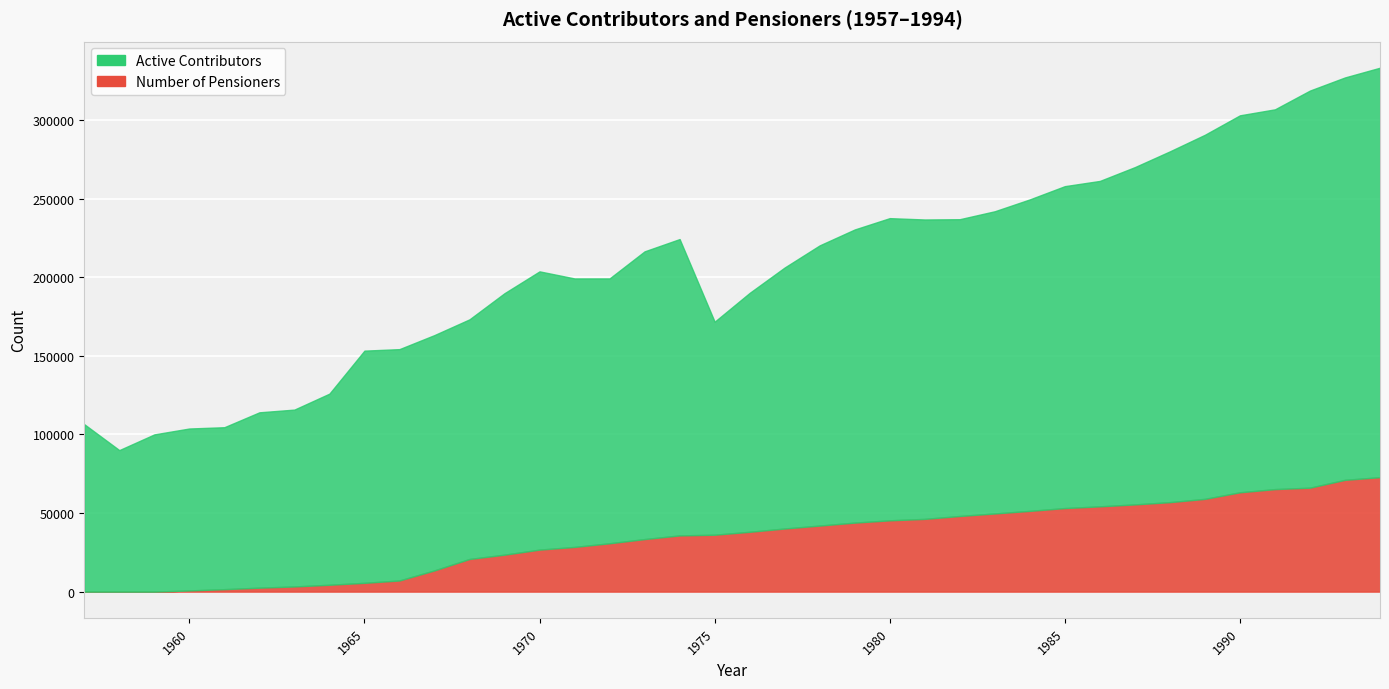

What is the average value of the Active Contributors series?

173942